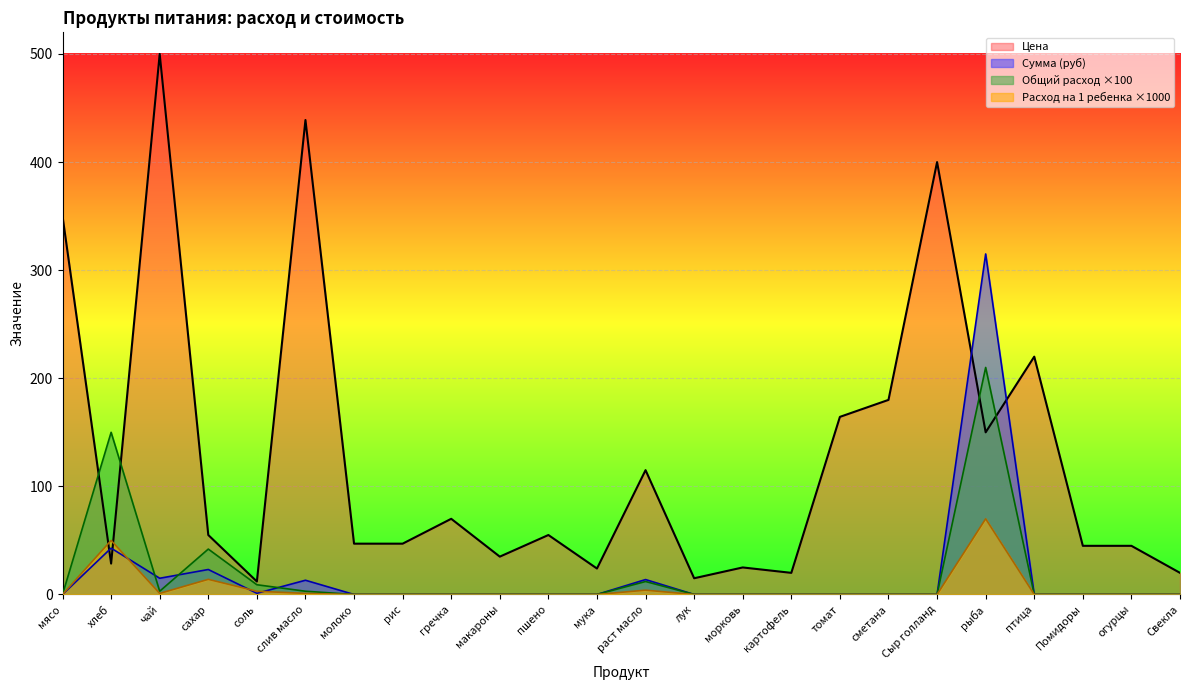

List the labels in order of Цена value, smallest first.

соль, лук, картофель, Свекла, мука, морковь, хлеб, макароны, Помидоры, огурцы, молоко, рис, сахар, пшено, гречка, раст масло, рыба, томат, сметана, птица, мясо, Сыр голланд, слив масло, чай